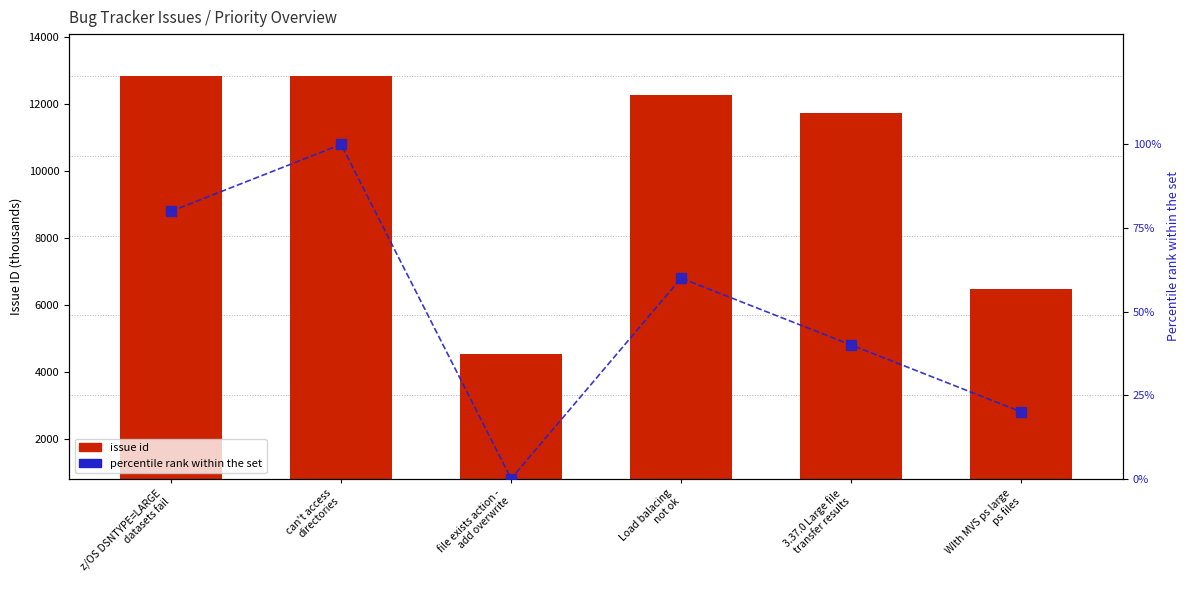

List the labels in order of issue id value, largest first.

can't access
directories, z/OS DSNTYPE=LARGE
datasets fail, Load balacing
not ok, 3.37.0 Large file
transfer results, WIth MVS ps large
ps files, file exists action -
add overwrite